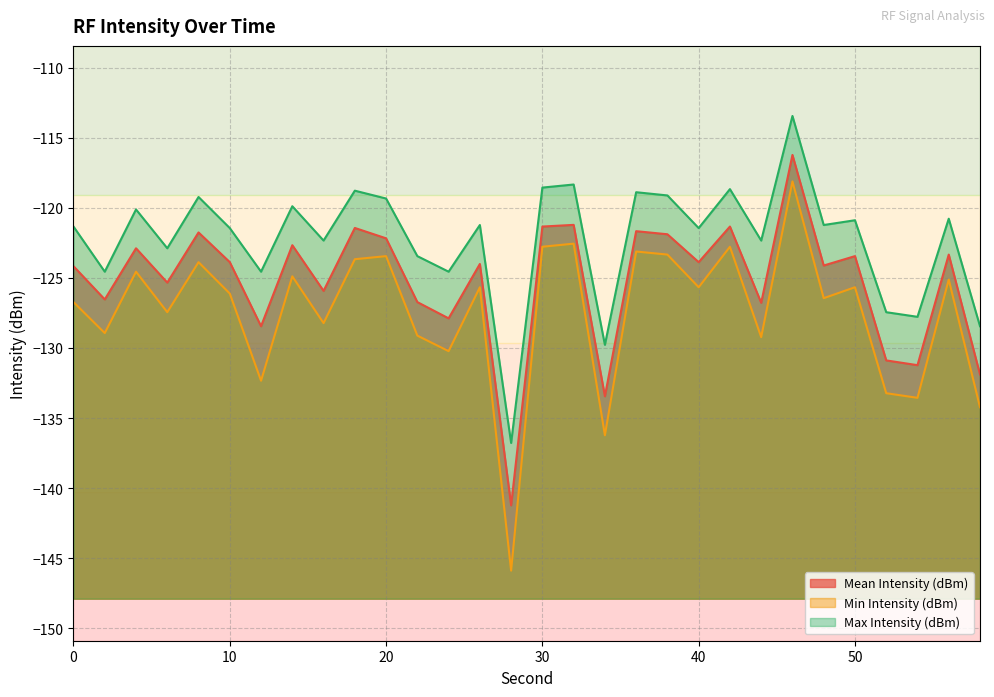

What is the difference between the second highest and second lowest values in the Min Intensity (dBm) series?

13.7